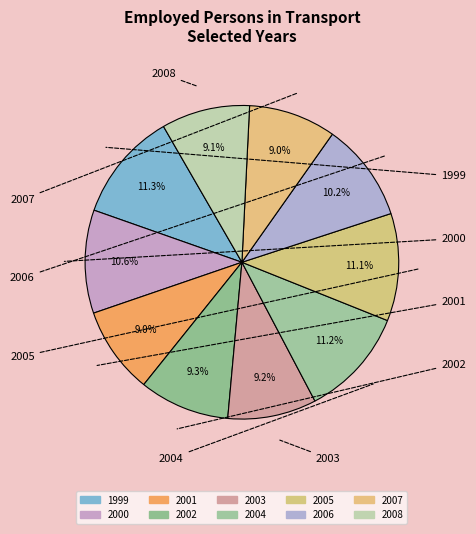

True or false: 2003 accounts for 1% of the total.

False